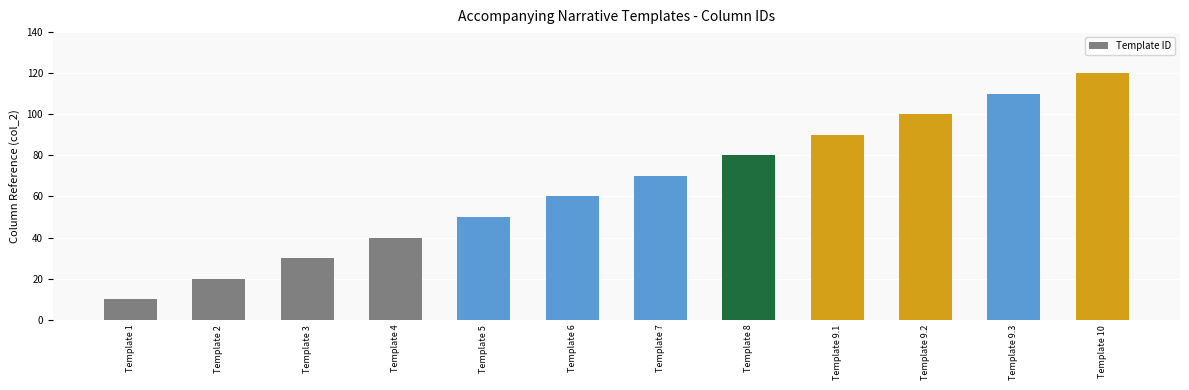

What is the average value?

65